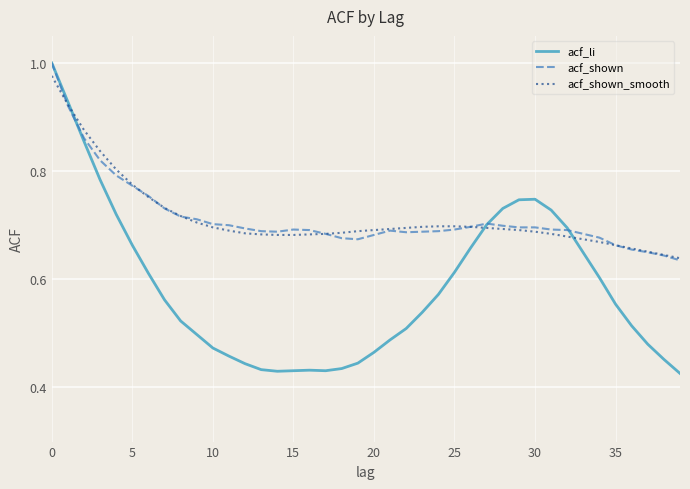

Which series has the widest spread of values?

acf_li